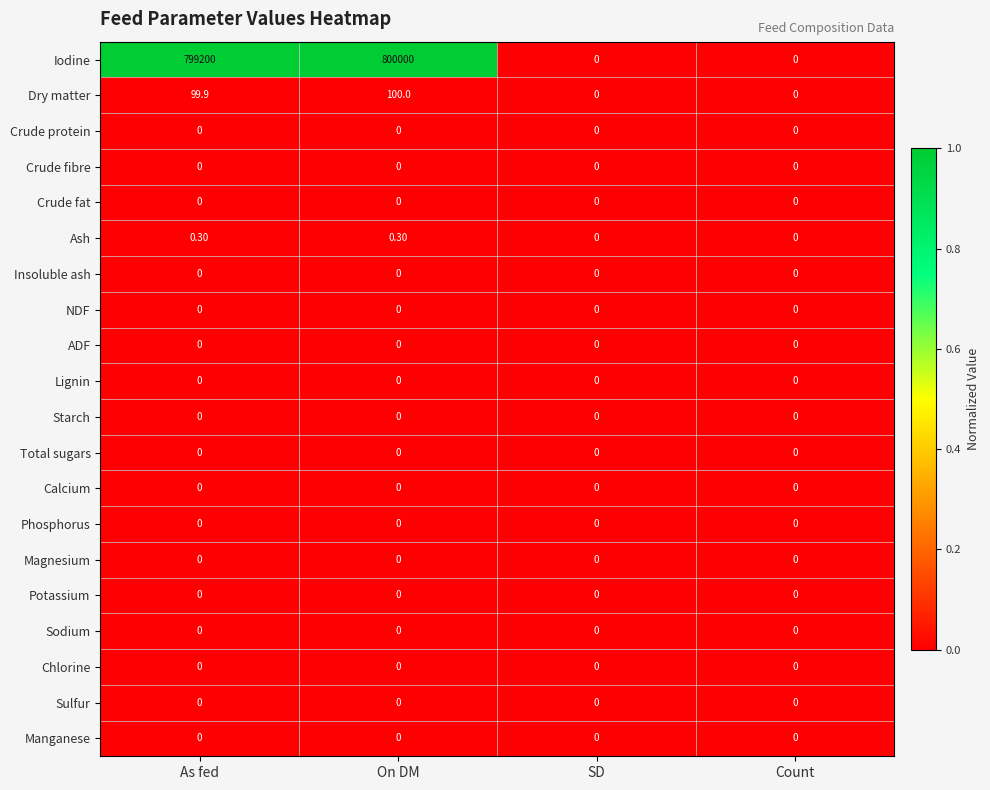

Where is Dry matter nearest to the value 50?

As fed